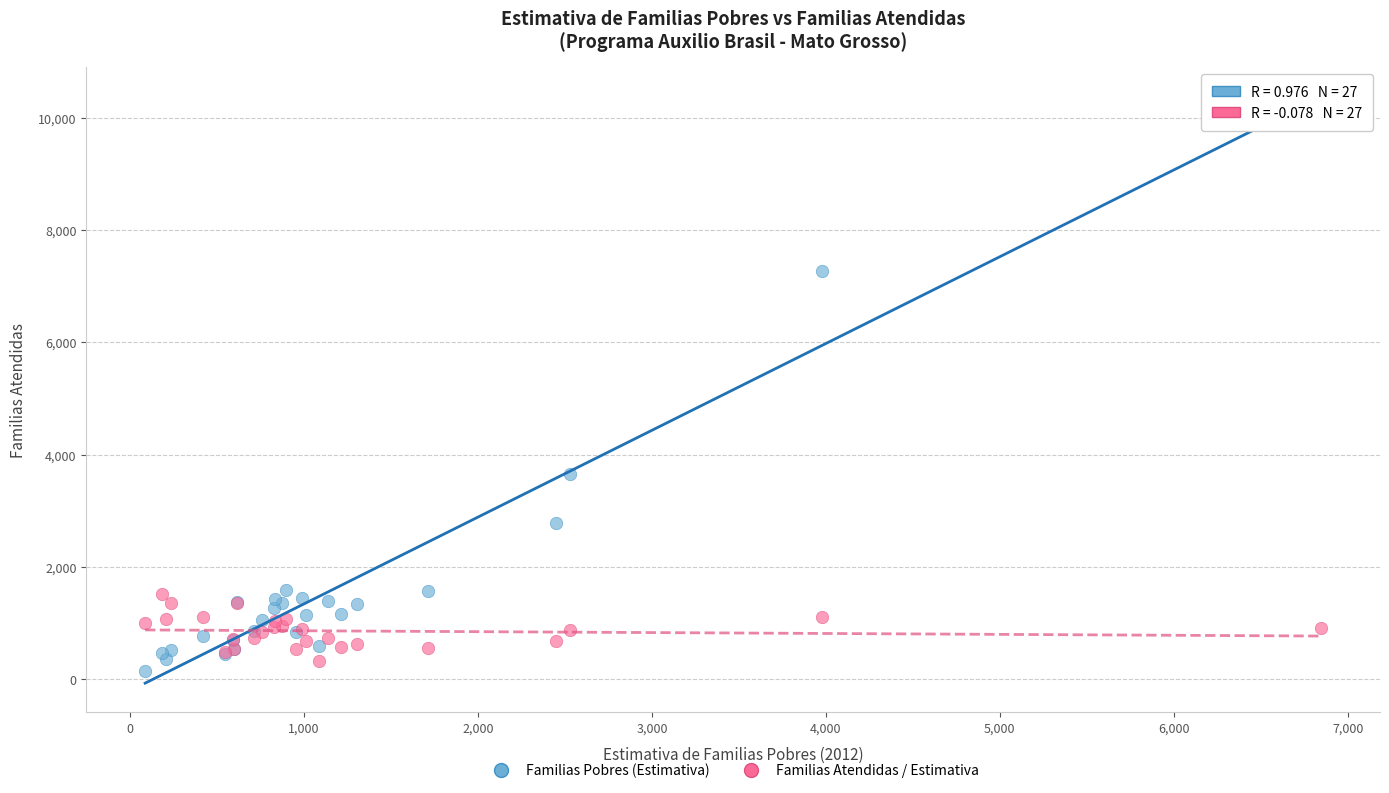

Across all series, what Y value is closest to 5230?

3662.0